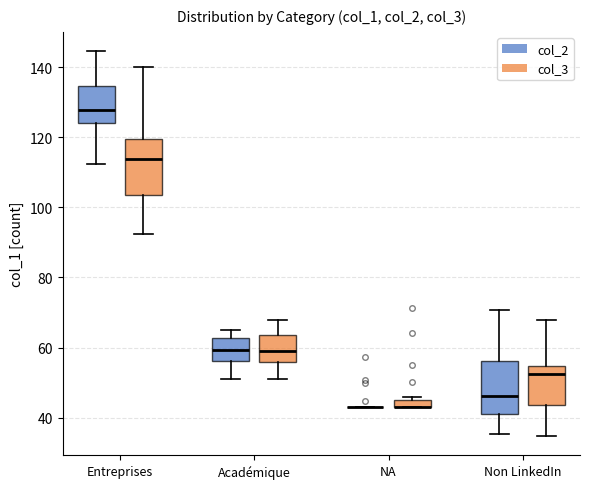

Where does the upper whisker of the box for Académique (col_3) end on the y-axis? The values are not printed on the chart, so give them approximately, as read against the axis.

68